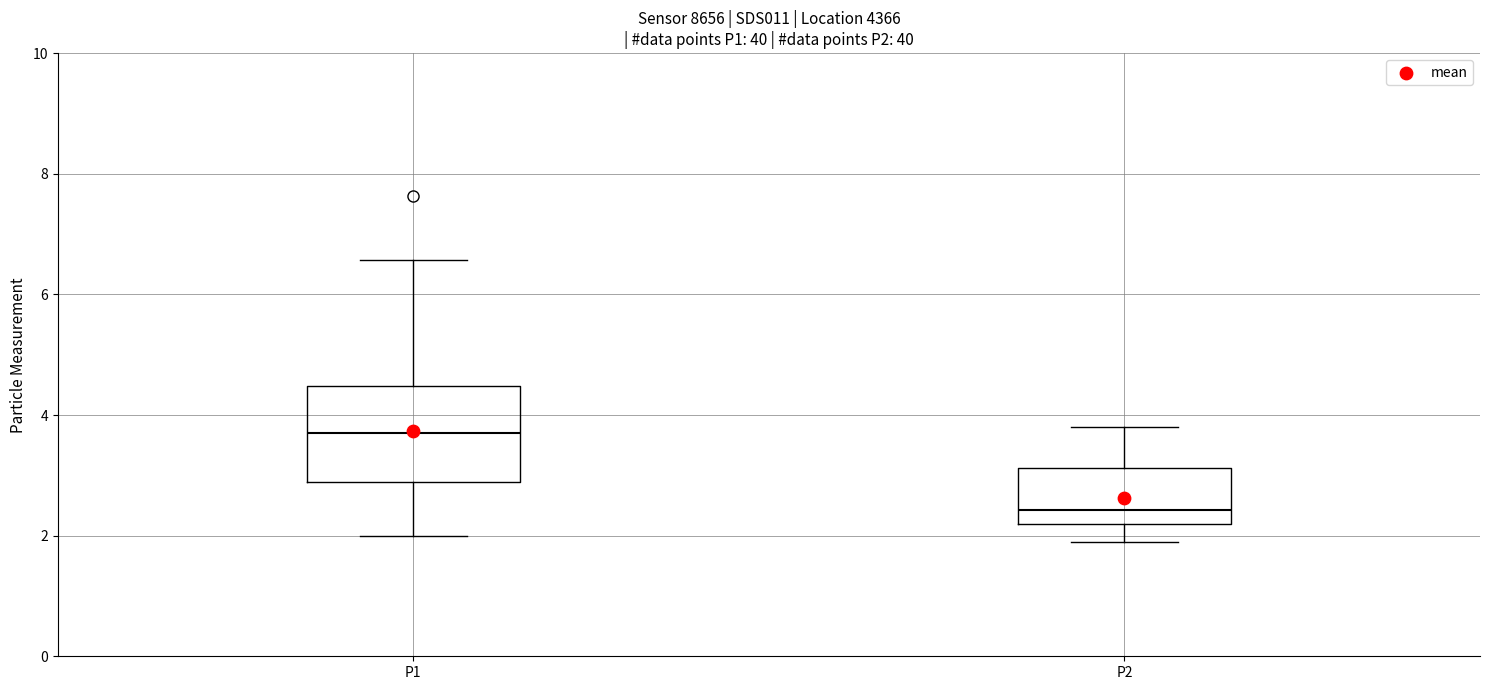

Which box is the tallest, from its lower edge to its upper edge?

P1